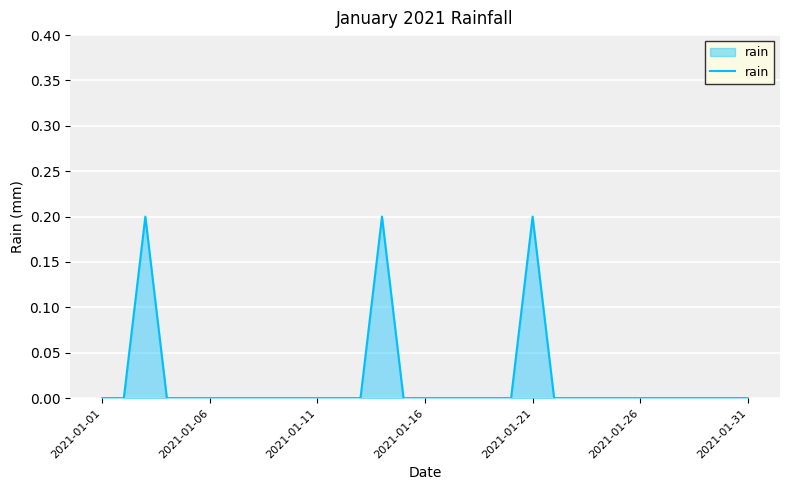

Is it true that the value at 2021-01-16 is 0.1?

False